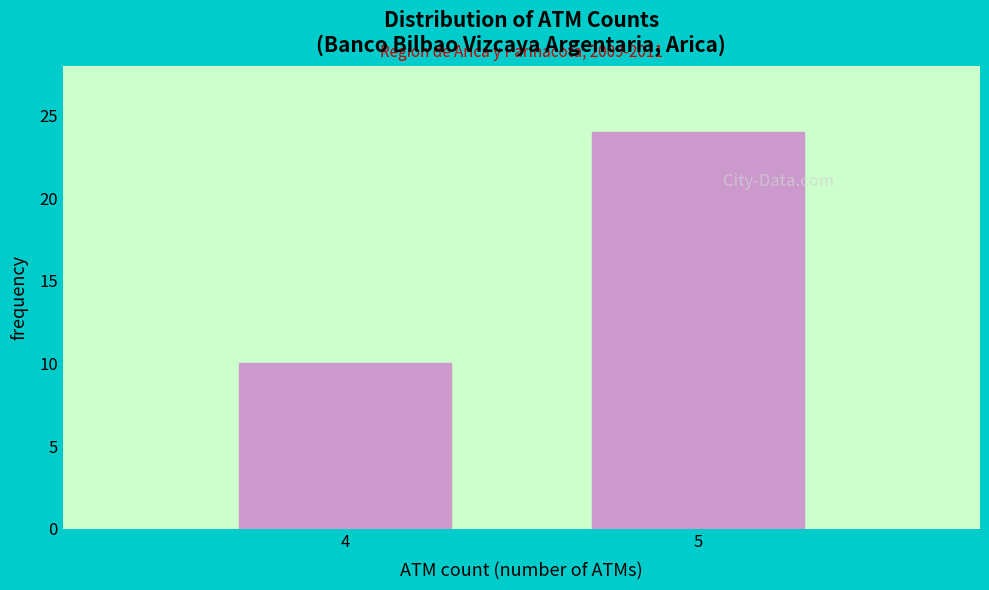

Reading left to right, what are all the values shown in this chart?

10	24